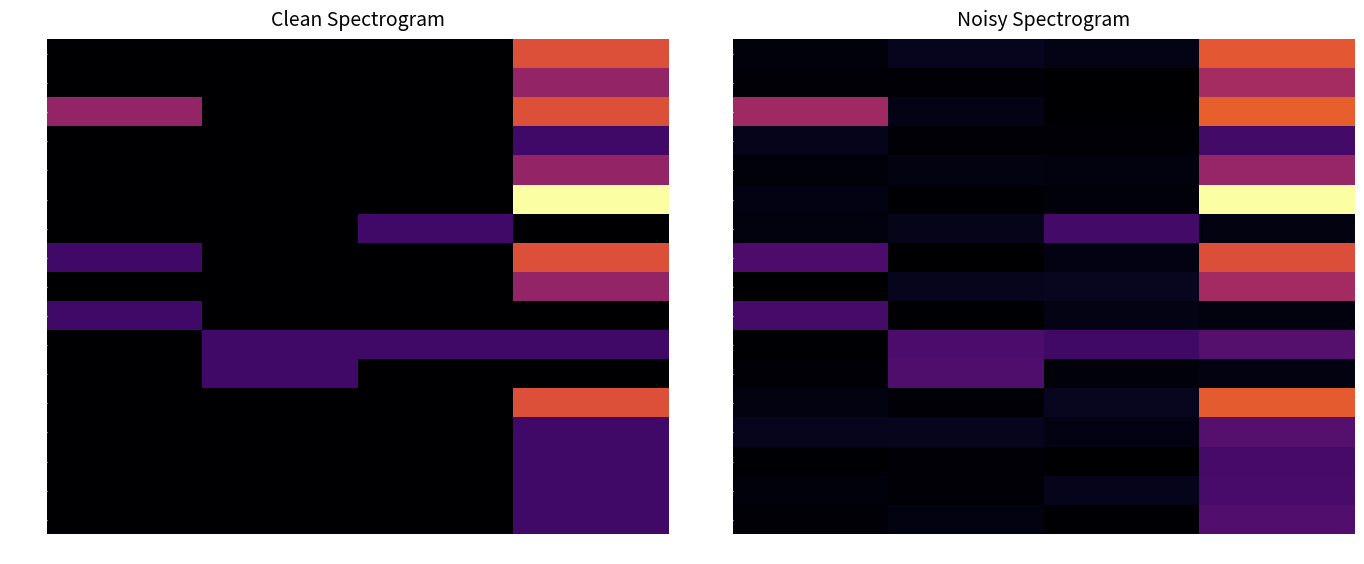

What is the average value of the 00024 series?

0.4